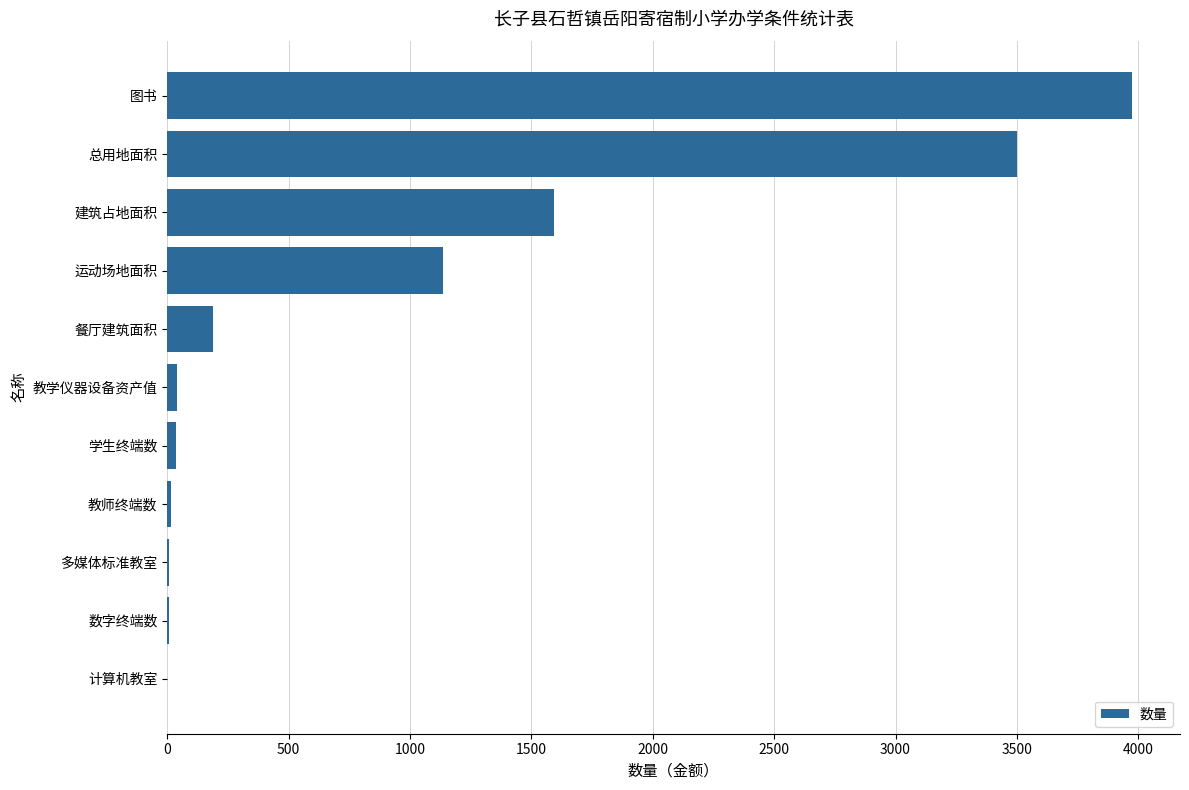

Which label corresponds to the largest value in the chart?

图书